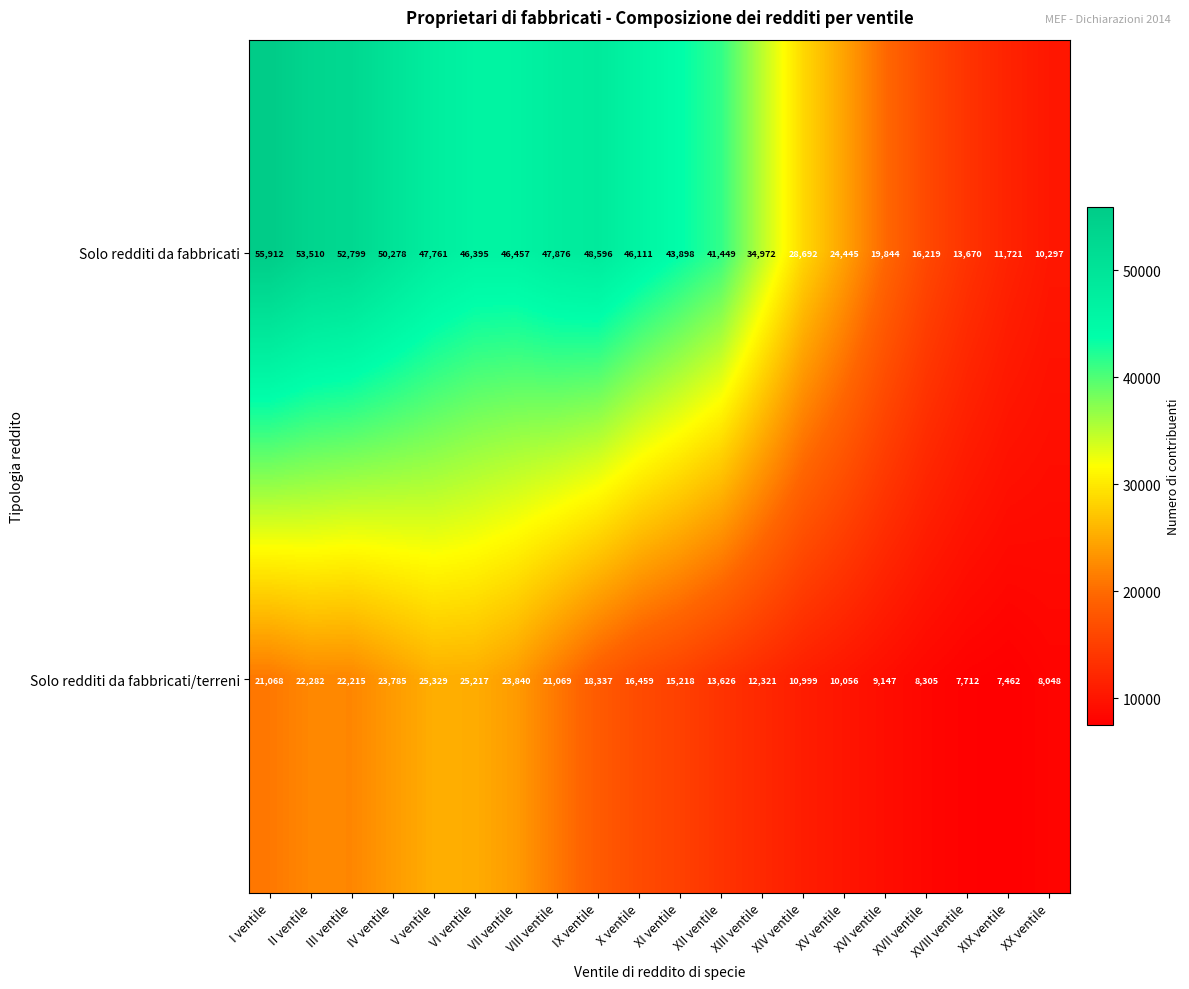

At how many categories does at least one series exceed 26480?

14